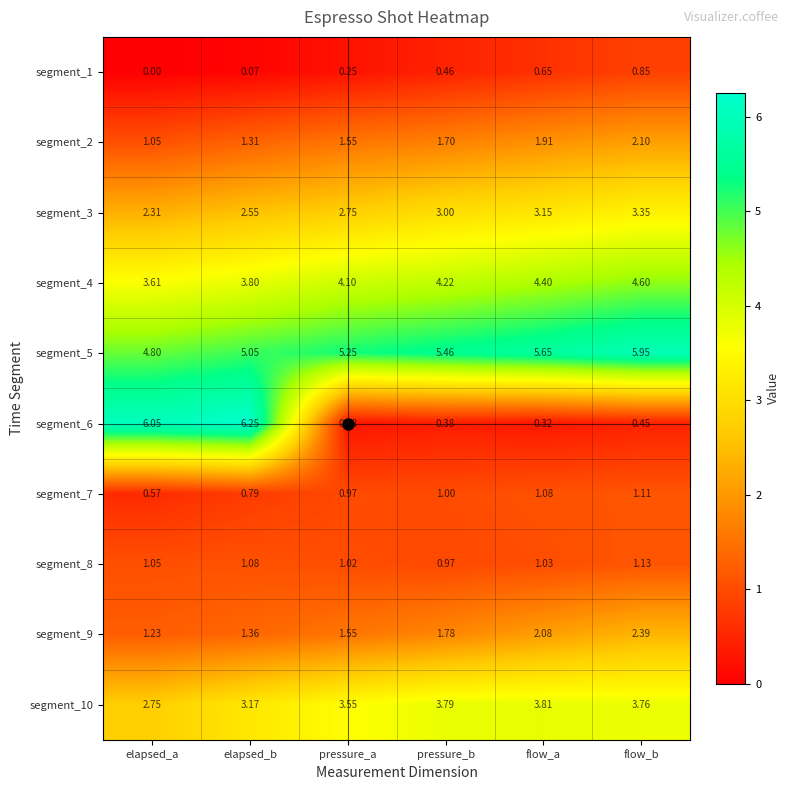

Which label corresponds to the smallest value in the chart?

elapsed_a